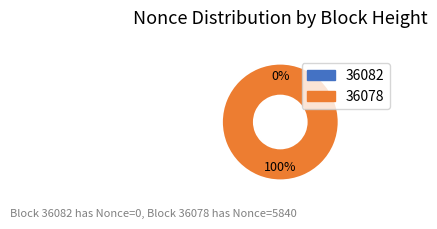

The 36078 slice represents 100% of the pie. True or false?

True